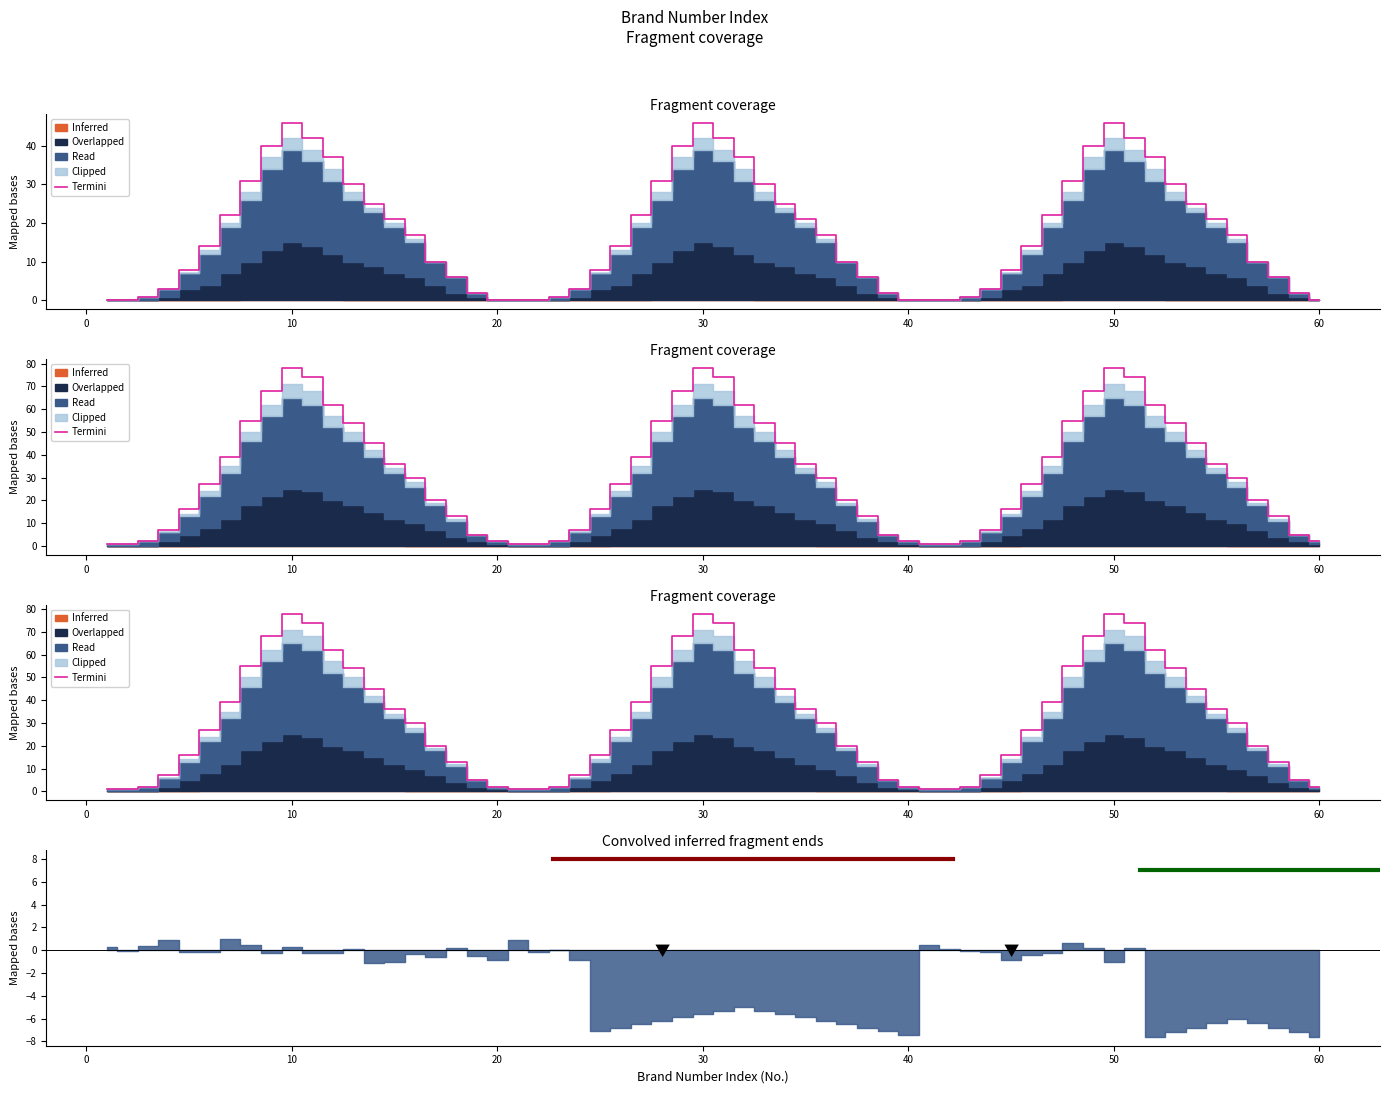

What is the average value of the Inferred series?

1